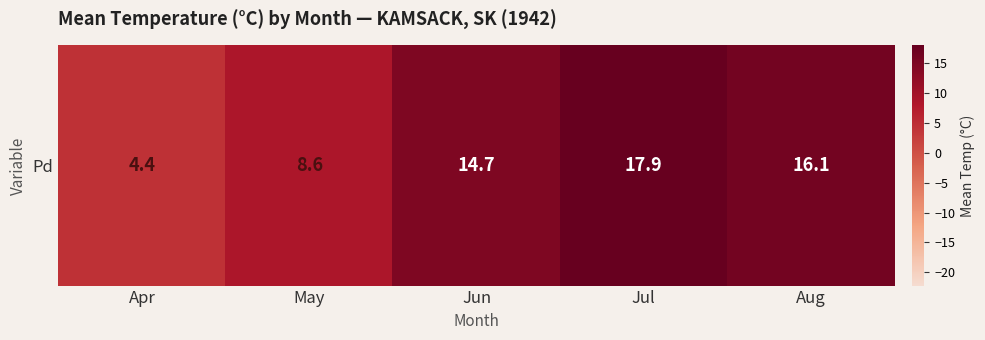

What is the difference between the maximum and minimum values?

13.5